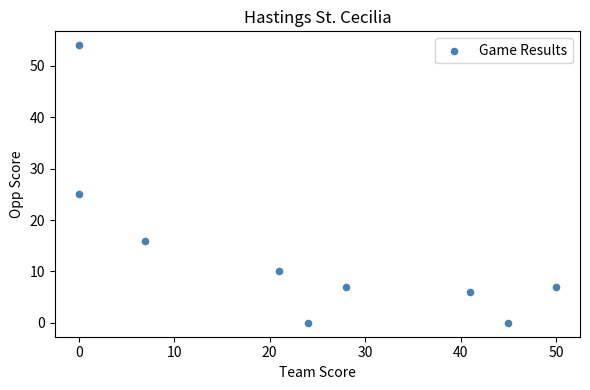

What is the average X value?

24